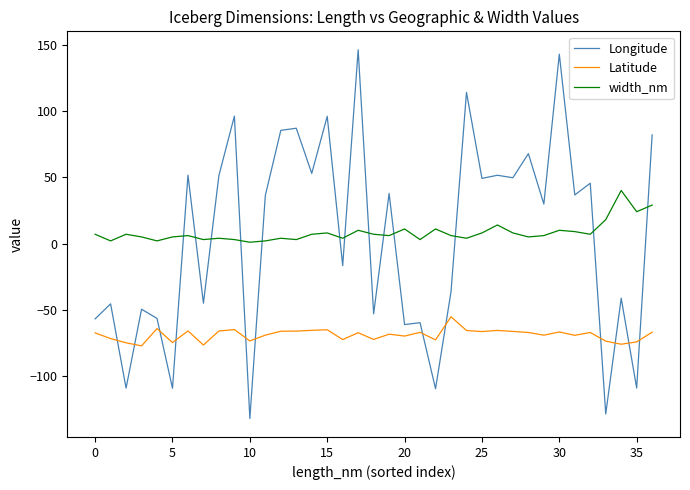

Is this an area chart (filled region under the line)?

No